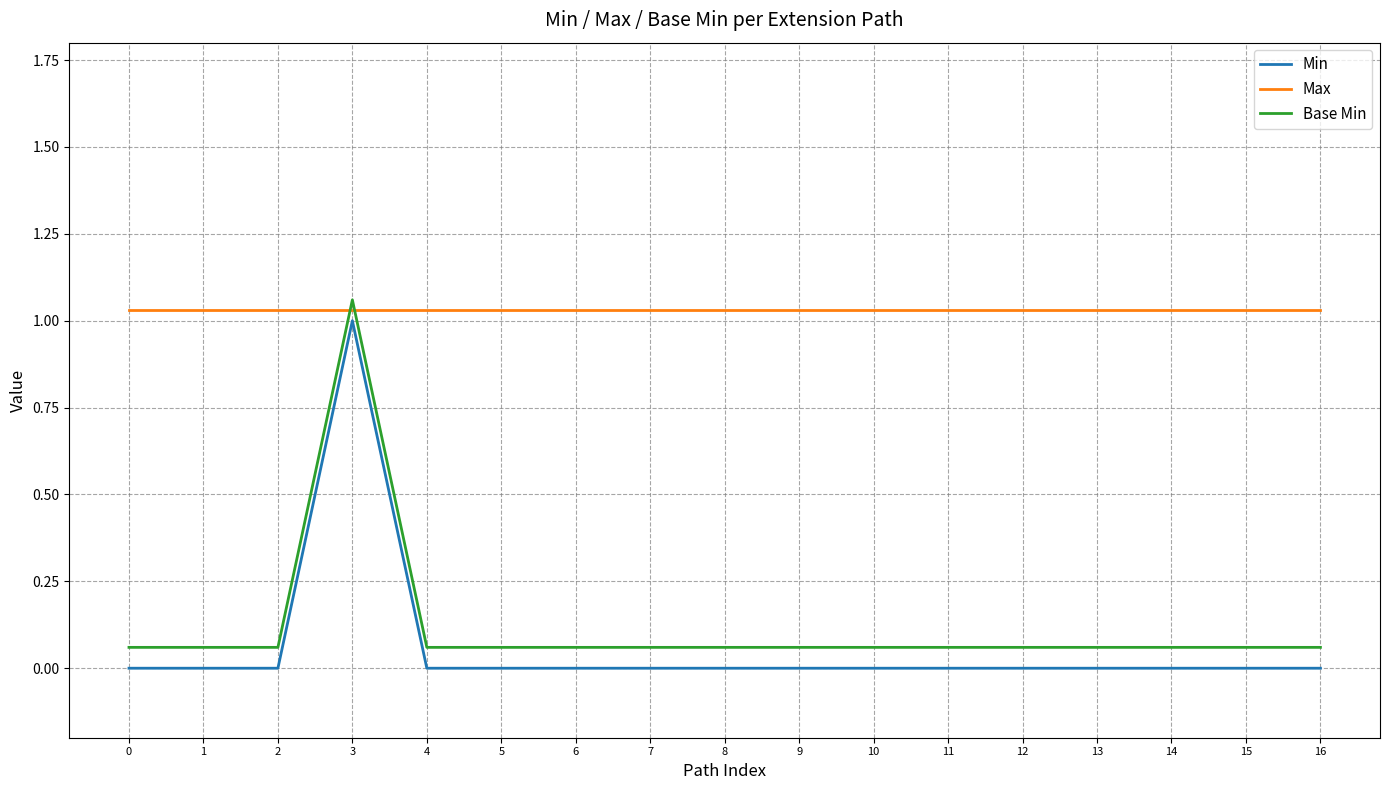

Reading left to right, what are all the values shown in this chart?

Min: 0.0	0.0	0.0	1.0	0.0	0.0	0.0	0.0	0.0	0.0	0.0	0.0	0.0	0.0	0.0	0.0	0.0
Max: 1.0	1.0	1.0	1.0	1.0	1.0	1.0	1.0	1.0	1.0	1.0	1.0	1.0	1.0	1.0	1.0	1.0
Base Min: 0.1	0.1	0.1	1.1	0.1	0.1	0.1	0.1	0.1	0.1	0.1	0.1	0.1	0.1	0.1	0.1	0.1